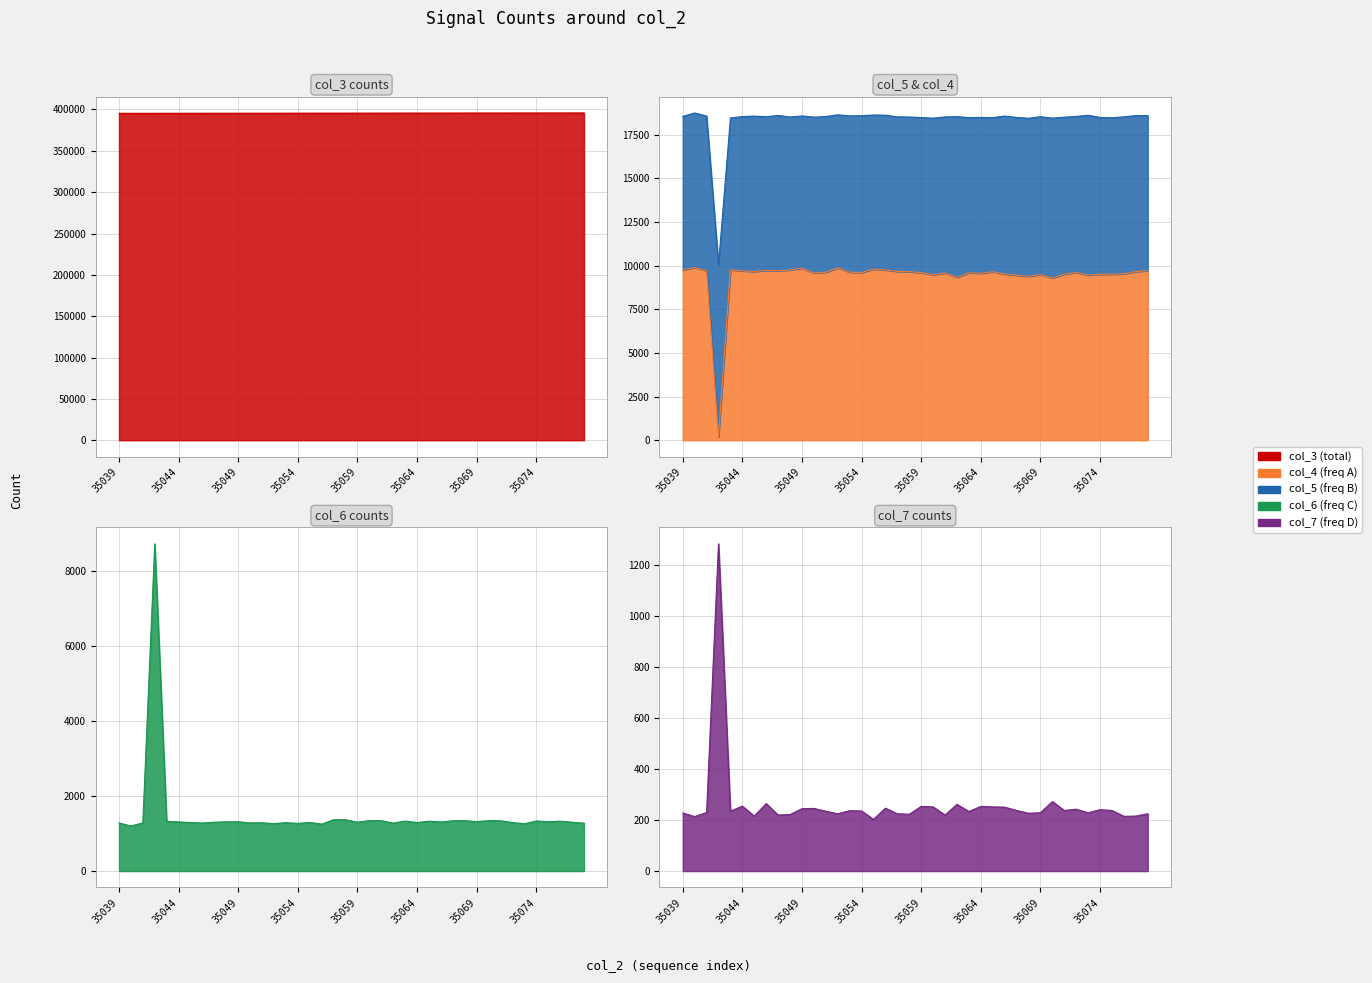

Between 35044 and 35065, which series saw the biggest shift?

col_3